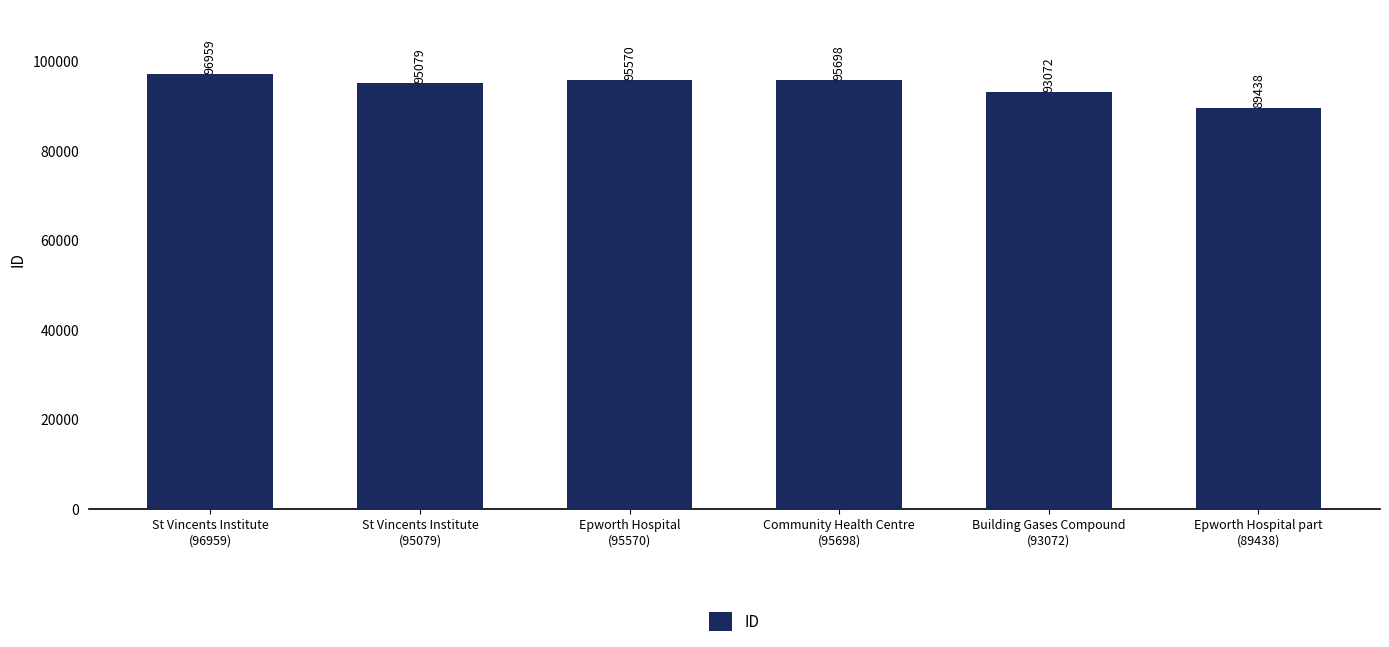

What is the sum of the values at Community Health Centre
(95698) and Epworth Hospital
(95570)?

191268